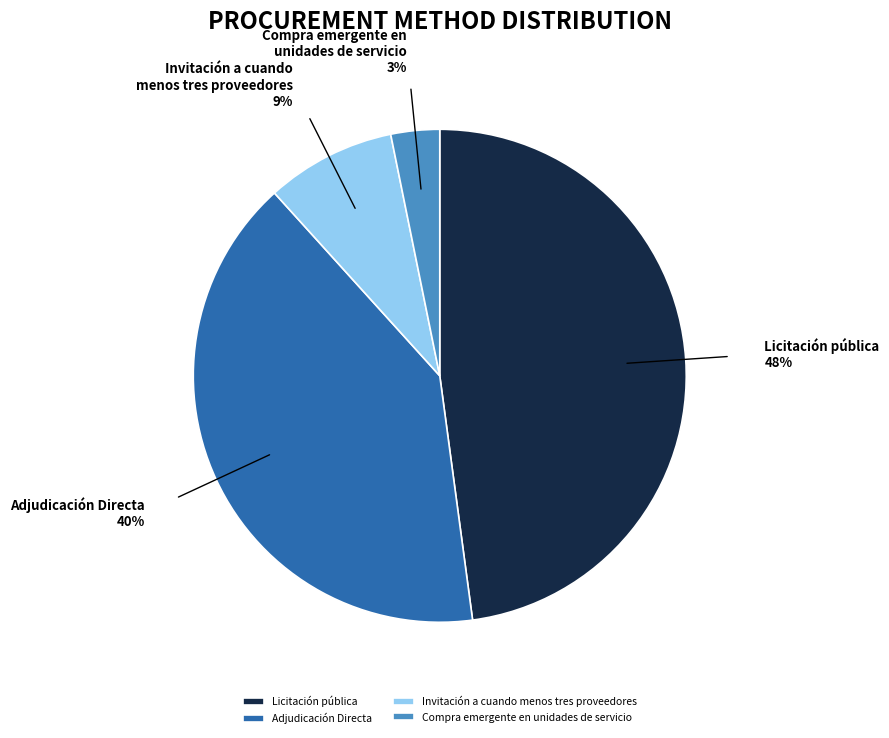

How many slices are in this pie chart?

4